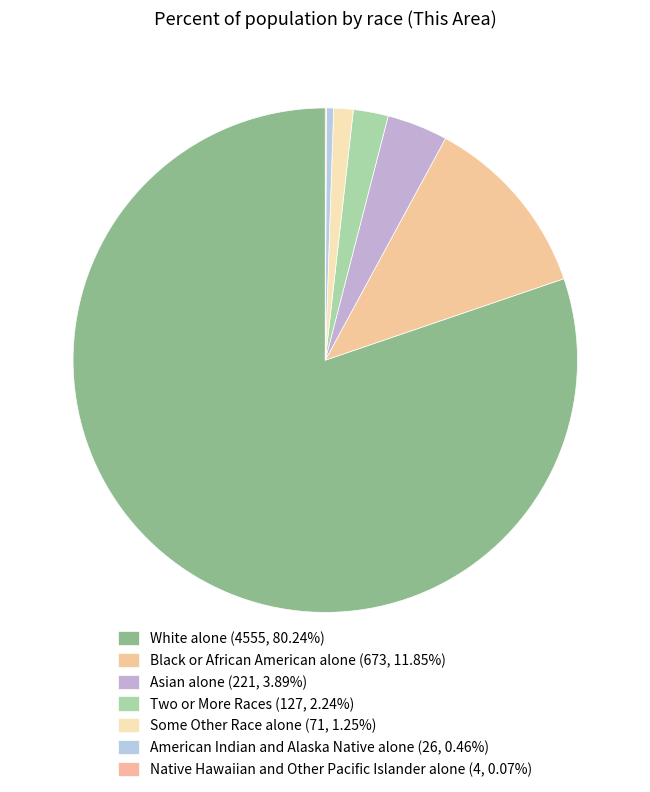

What percentage is NOT represented by Some Other Race alone?

98.7%